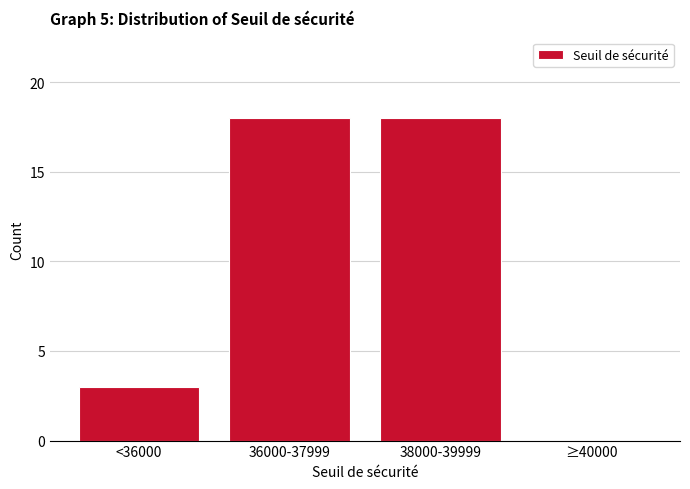

Reading right to left, what are all the values shown in this chart?

≥40000=0	38000-39999=18	36000-37999=18	<36000=3